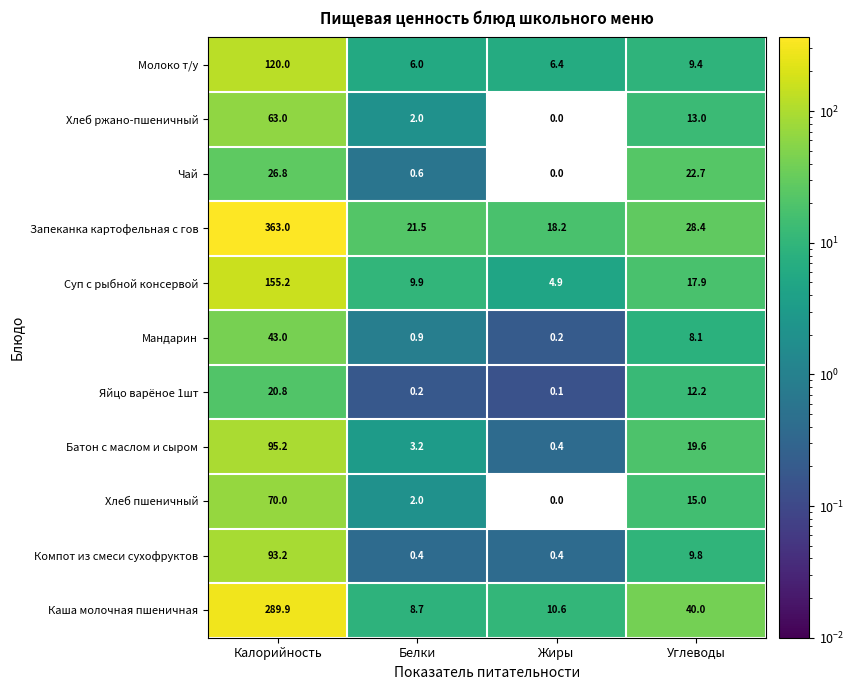

The Яйцо варёное 1шт series shows 20.8 at Калорийность. True or false?

True